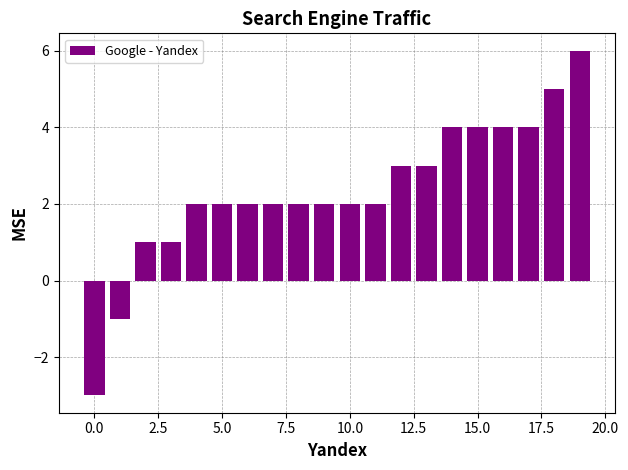

What is the greatest value displayed?

6